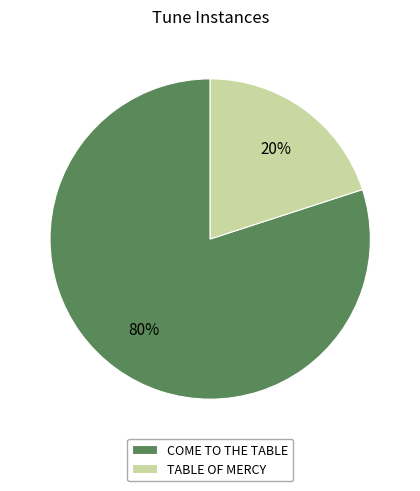

To the nearest percent, what is the combined percentage of COME TO THE TABLE and TABLE OF MERCY?

100%